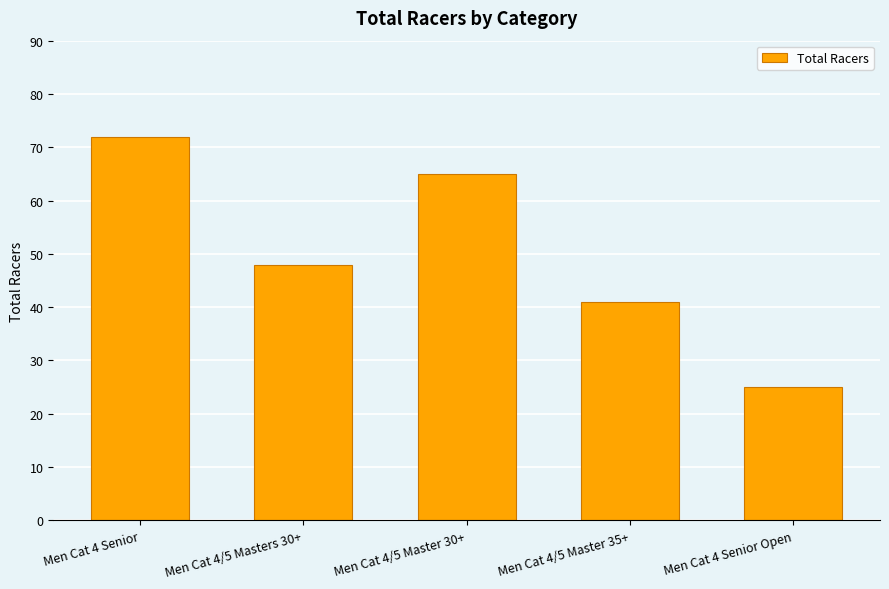

List the labels in order of value, smallest first.

Men Cat 4 Senior Open, Men Cat 4/5 Master 35+, Men Cat 4/5 Masters 30+, Men Cat 4/5 Master 30+, Men Cat 4 Senior